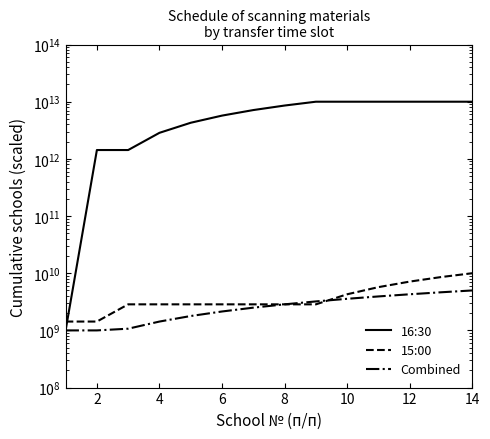

Is this an area chart (filled region under the line)?

No